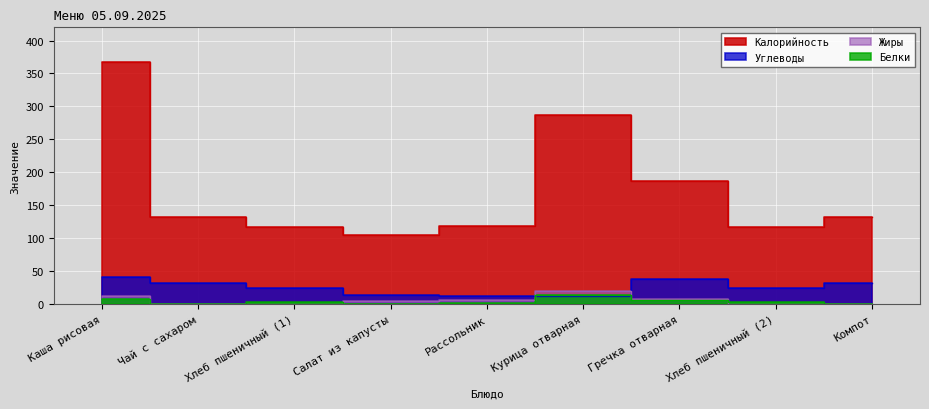

What is the label of the 6th point from the left?

Курица отварная